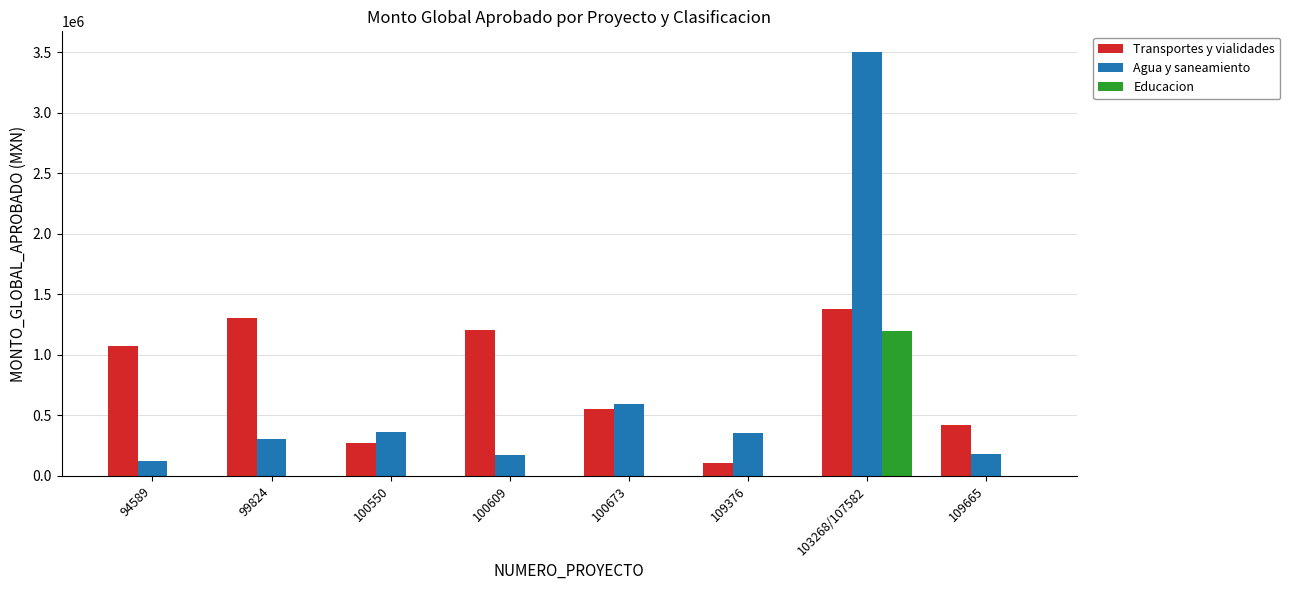

The Educacion series shows -529281.9 at 109665. True or false?

False